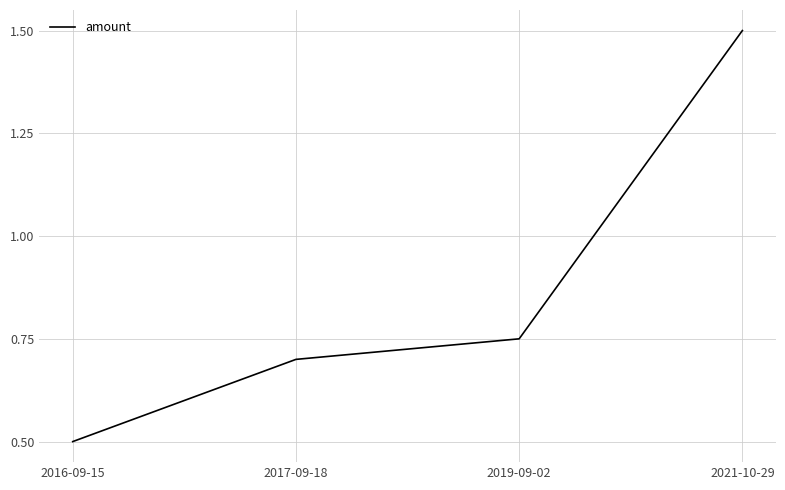

True or false: the data has more than 1 interior local peaks.

False